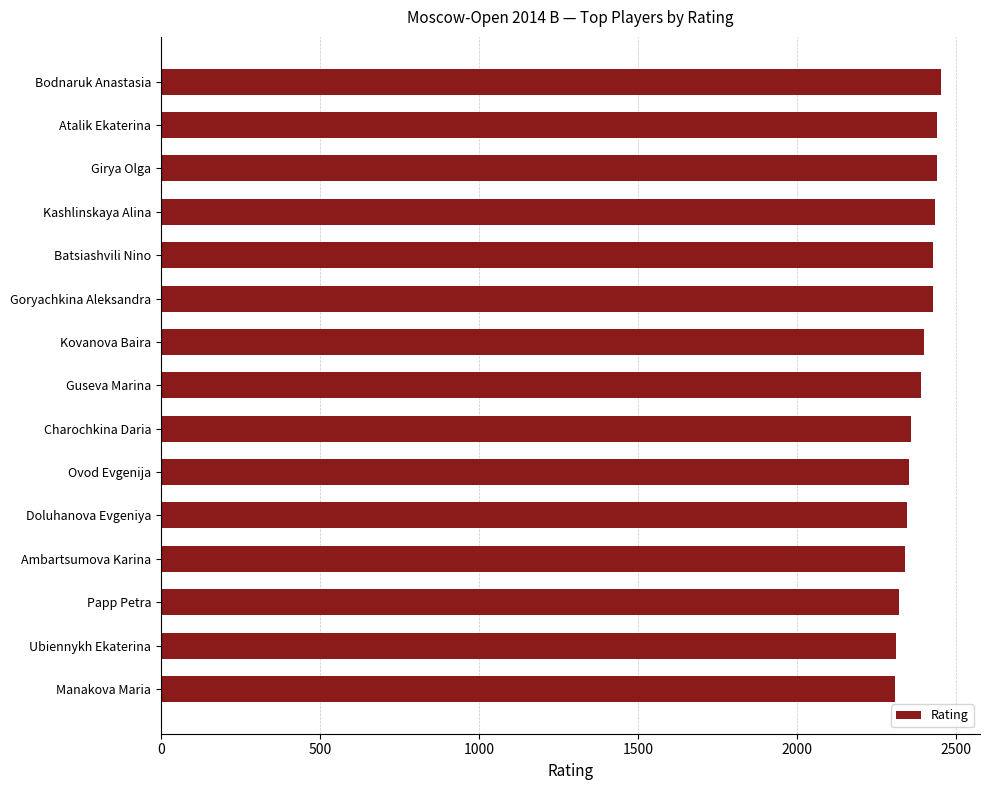

True or false: the data shows 2319 at Papp Petra.

True